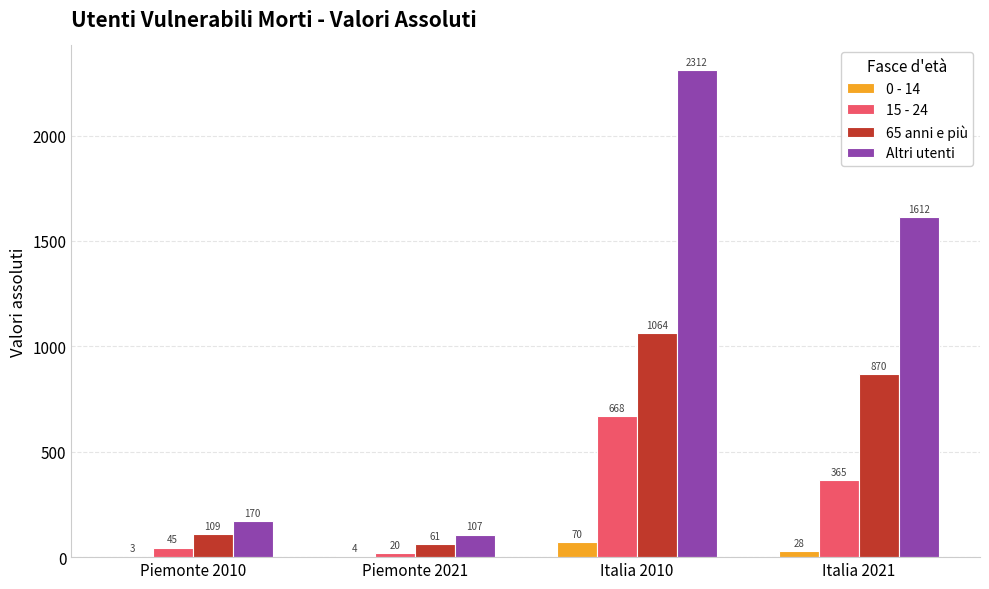

Reading left to right, extract all data points from this chart.

0 - 14: 3	4	70	28
15 - 24: 45	20	668	365
65 anni e più: 109	61	1064	870
Altri utenti: 170	107	2312	1612